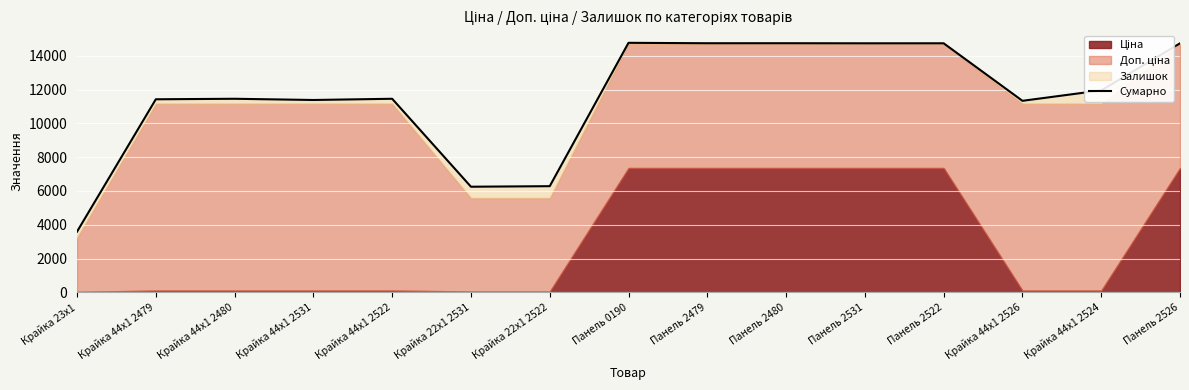

What is the value of the 14th point from the left?

11951.5